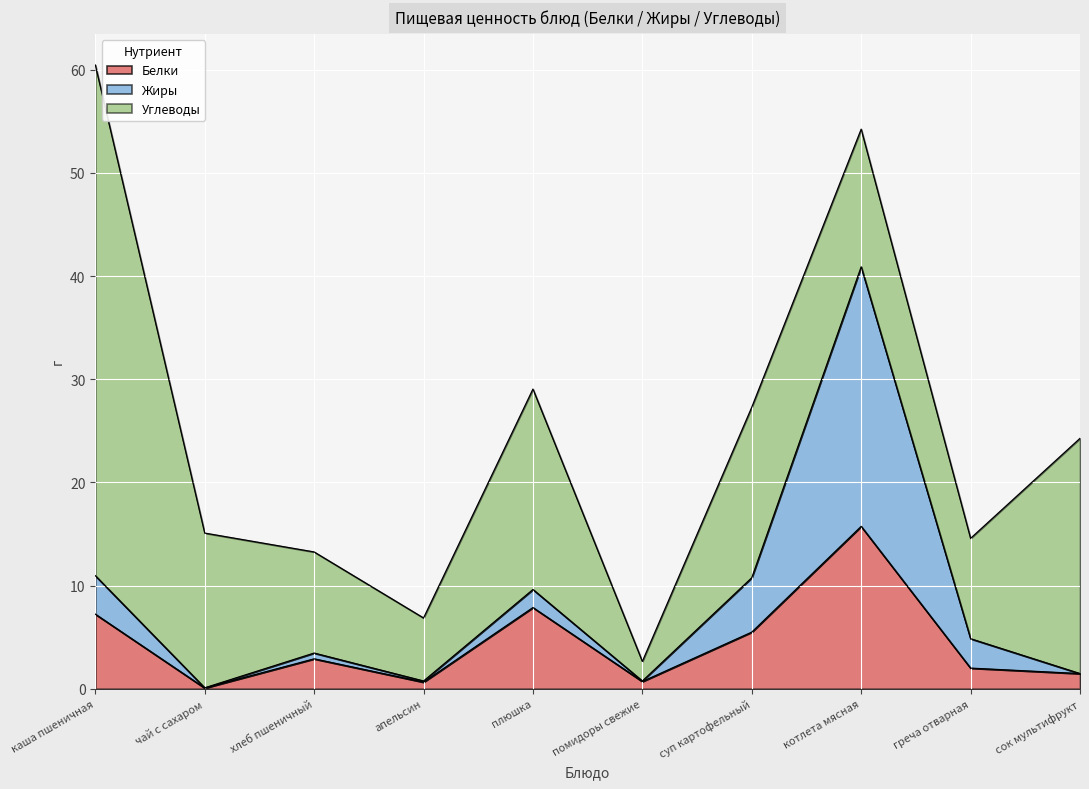

At which label does Белки reach its minimum?

чай с сахаром